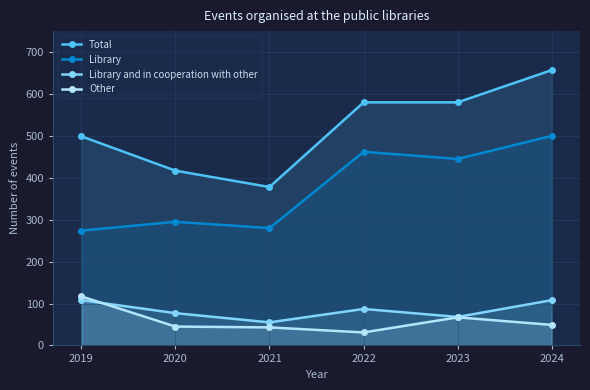

What is the minimum value shown in the chart?

31